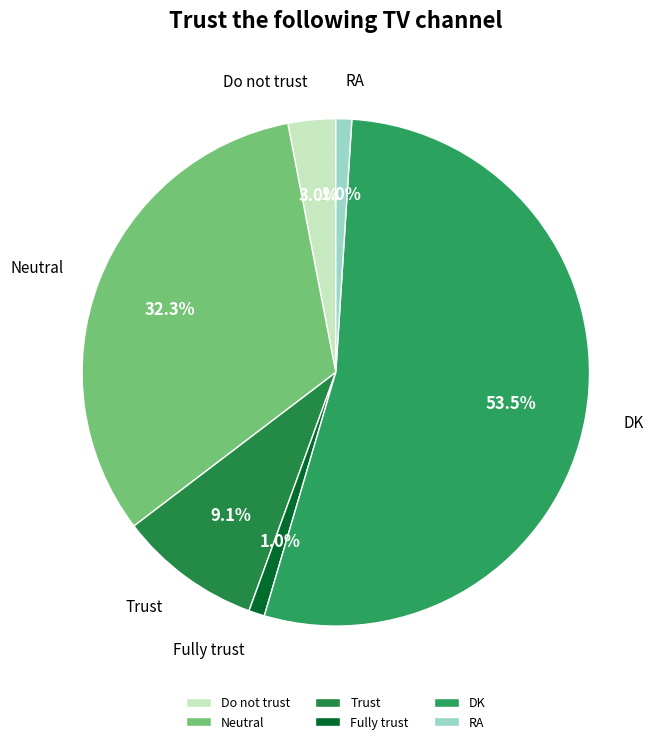

Which category has the biggest portion of the pie?

DK